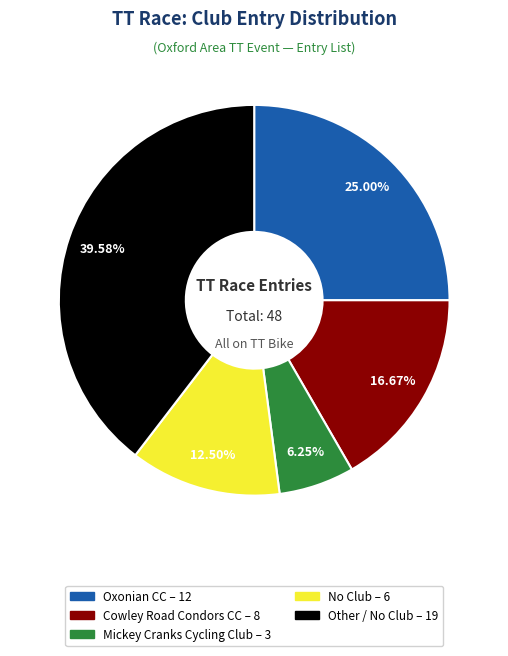

Is there a majority slice in this chart?

No